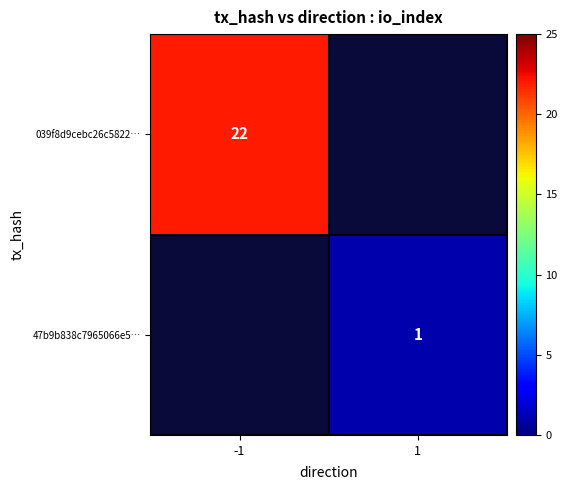

The 47b9b838c7965066e5… series shows 2 at 1. True or false?

False